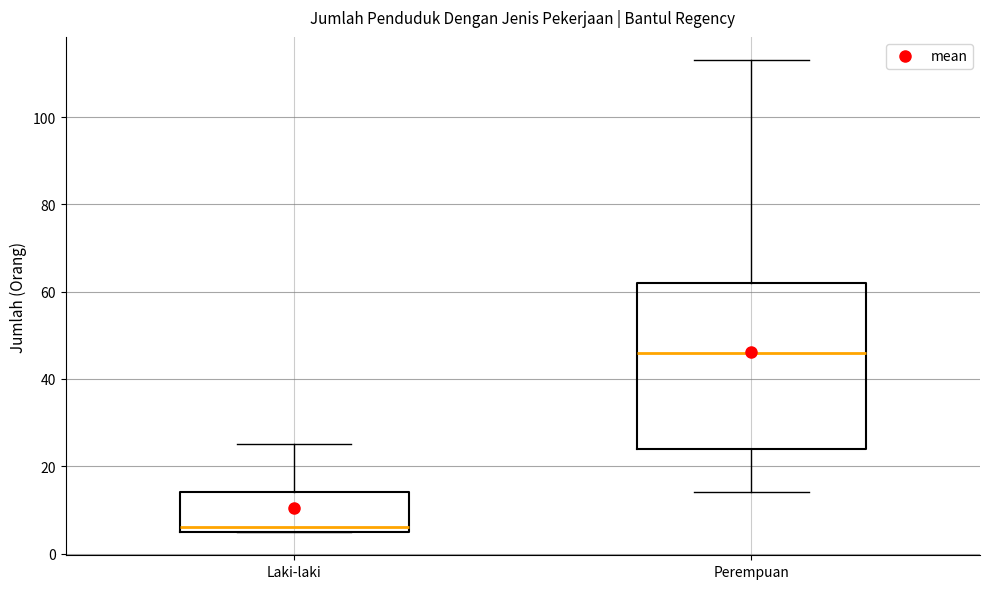

Reading left to right, transcribe this box plot: for each box, give where its median line is, the range the box spans, and where its two whiskers end, as read against the y-axis. The values are not printed on the chart, so give them approximately, as read against the axis.

Laki-laki: median 6 (just above the box's lower edge), box 6 to 14, whiskers 6 to 26
Perempuan: median 46, box 24 to 62, whiskers 14 to 114